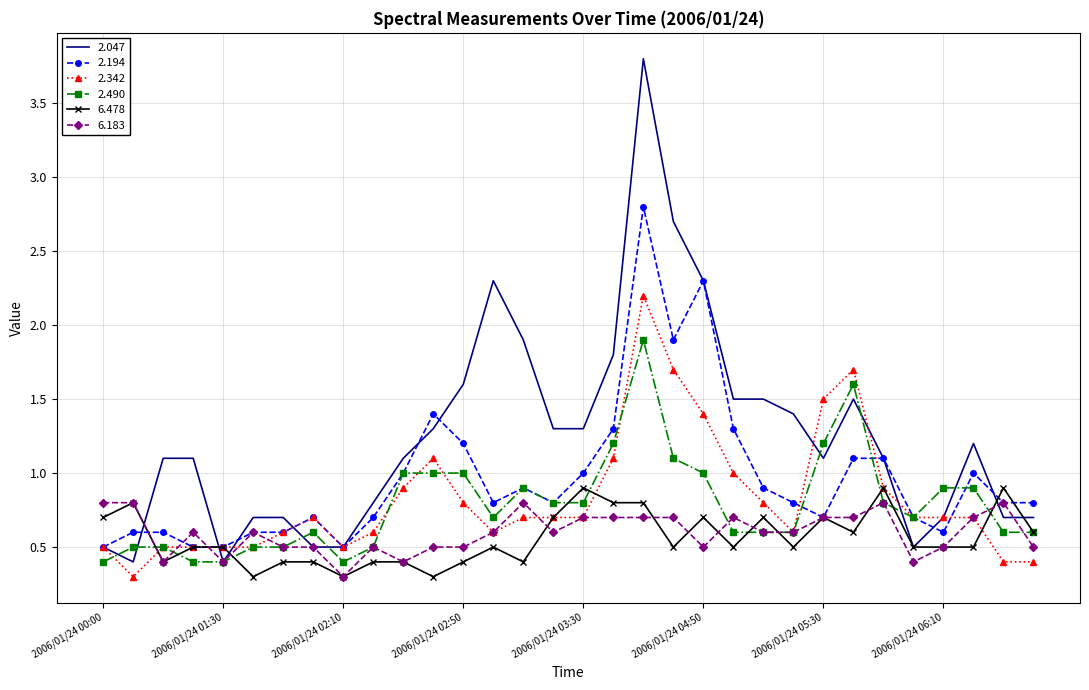

Which series has the largest total across all categories?

2.047